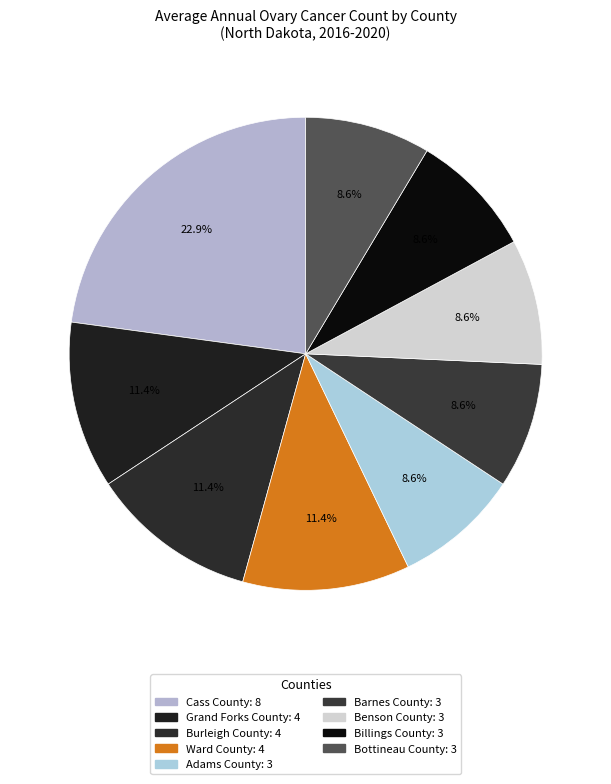

How much of the chart is everything except Ward County?

88.6%